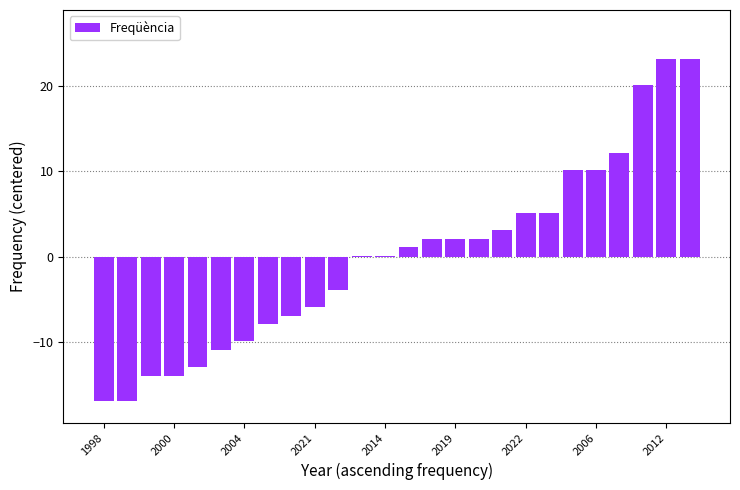

Are the bars horizontal?

No